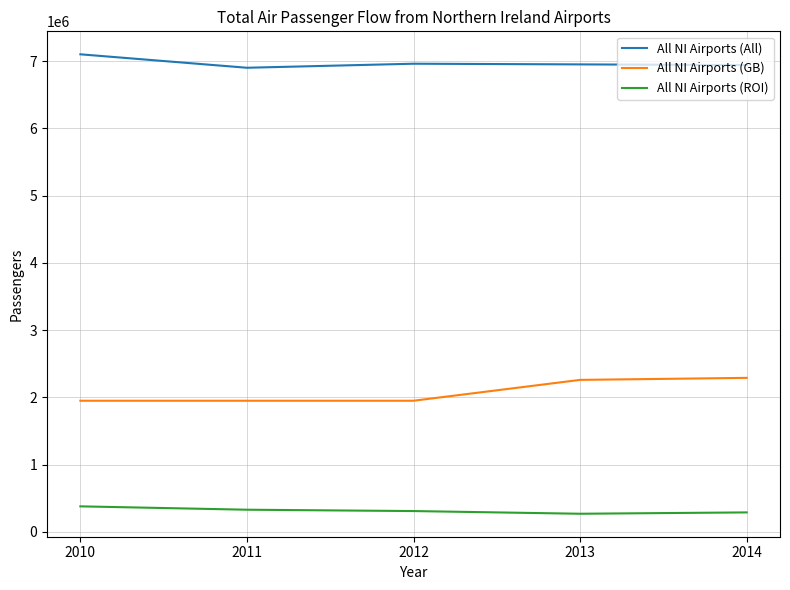

How many All NI Airports (ROI) values are between 290000 and 330000?

3